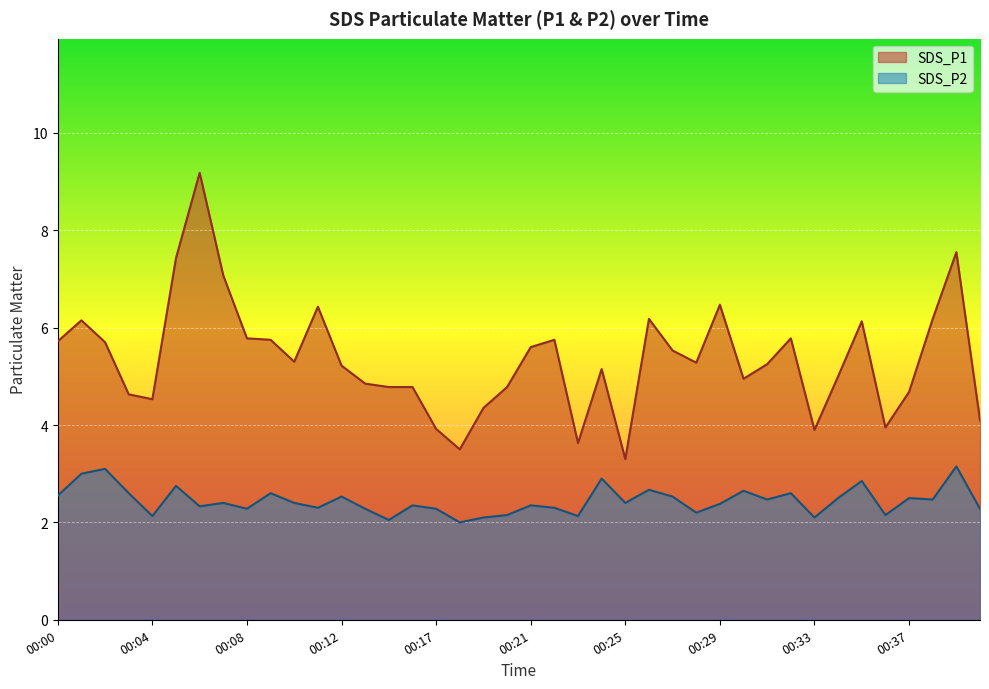

List the series in order of their peak value, lowest first.

SDS_P2, SDS_P1